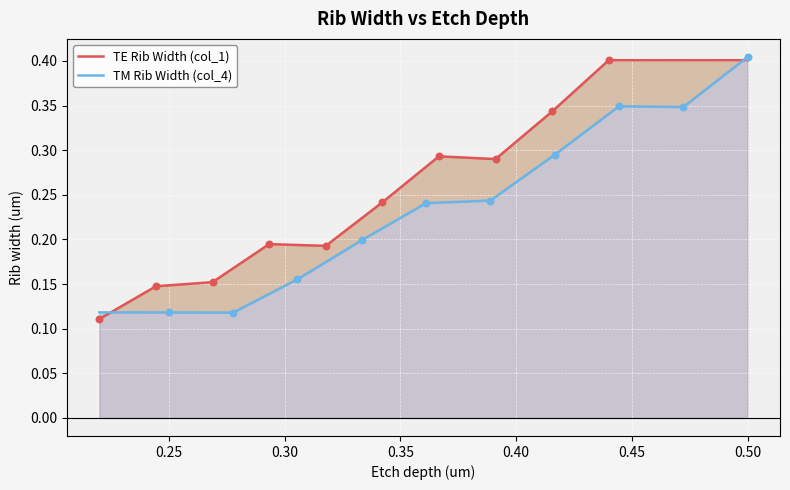

Which series has the largest total across all categories?

TE